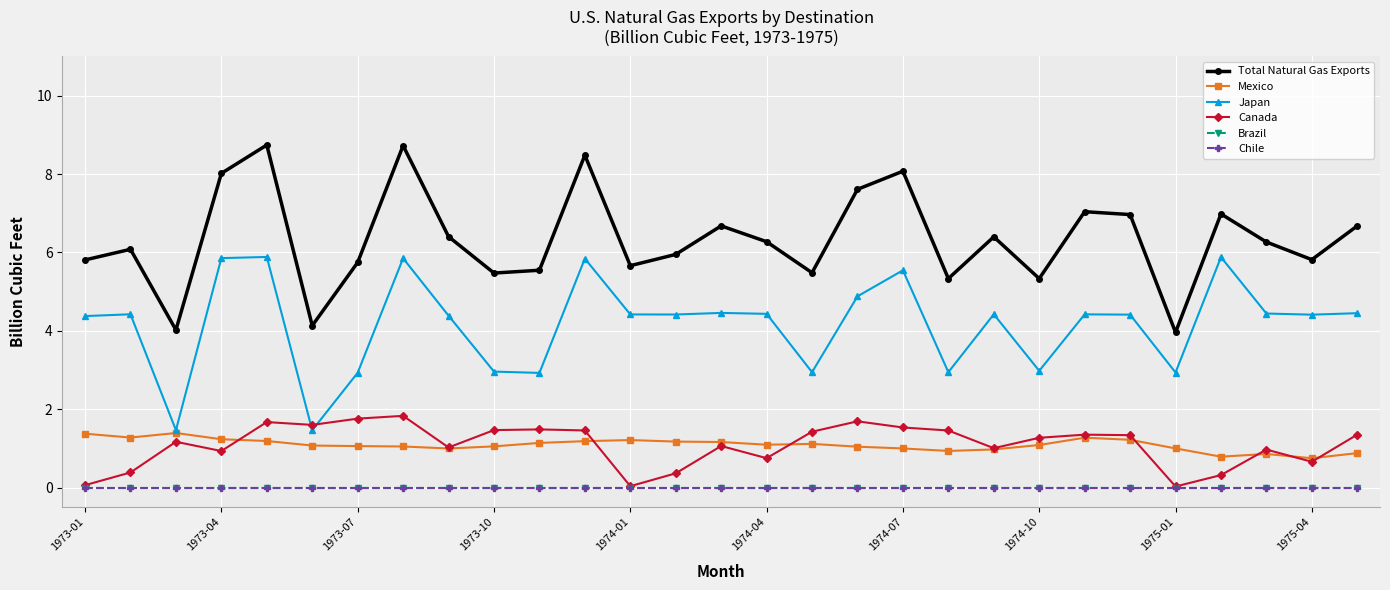

Does the chart have visible grid lines?

Yes